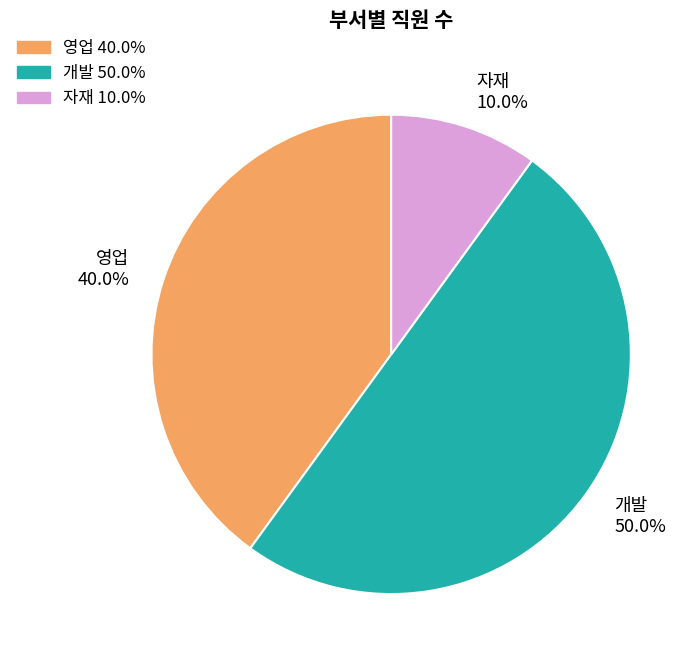

Which slice represents more than half of the pie?

개발